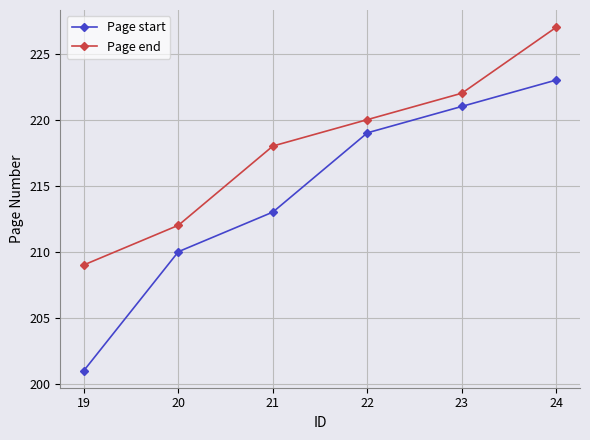

At which category does the chart reach its minimum across all series?

19